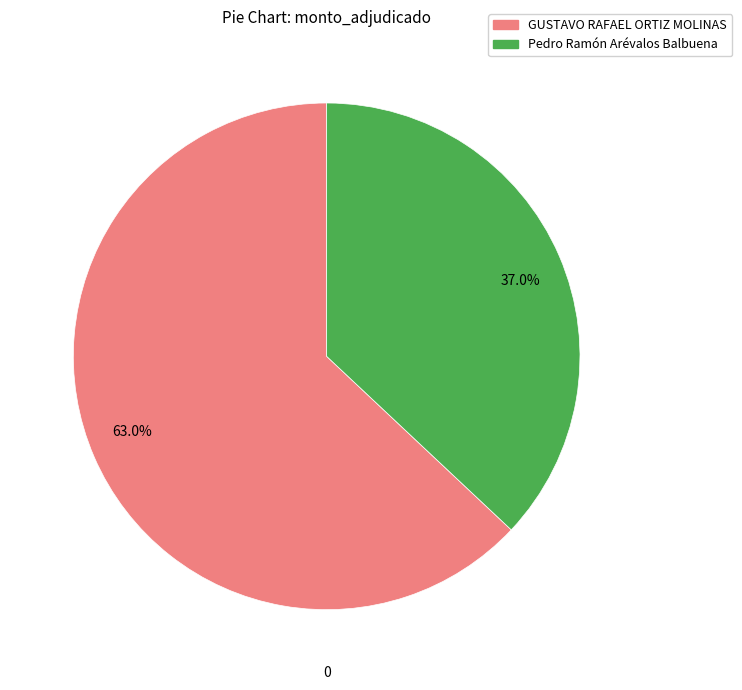

Which has a higher value, 37.0% or 63.0%?

63.0%